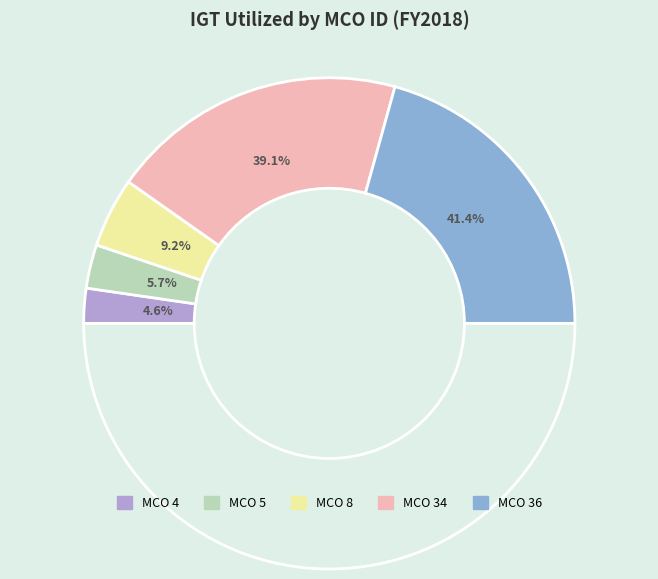

To the nearest percent, what percentage of the pie is MCO 4?

5%